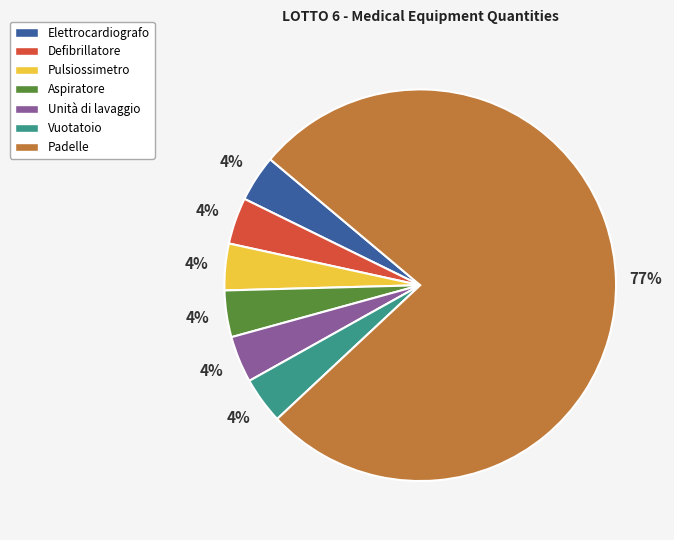

To the nearest percent, what portion does Elettrocardiografo represent?

4%